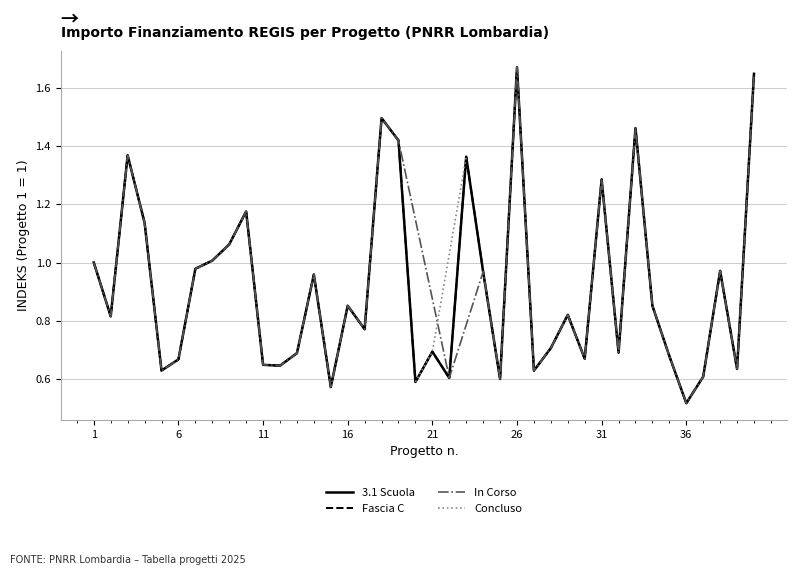

True or false: 3.1 Scuola has more than 1 points higher than both neighbors.

True